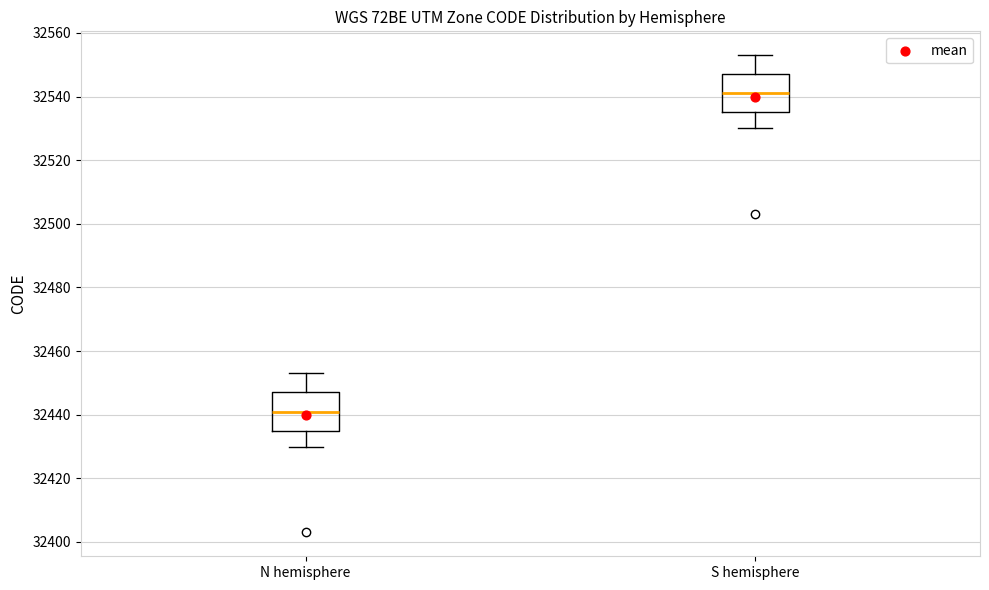

Reading left to right, transcribe this box plot: for each box, give where its median line is, the range the box spans, and where its two whiskers end, as read against the y-axis. The values are not printed on the chart, so give them approximately, as read against the axis.

N hemisphere: median 32442, box 32436 to 32448, whiskers 32430 to 32454
S hemisphere: median 32542, box 32536 to 32548, whiskers 32530 to 32554